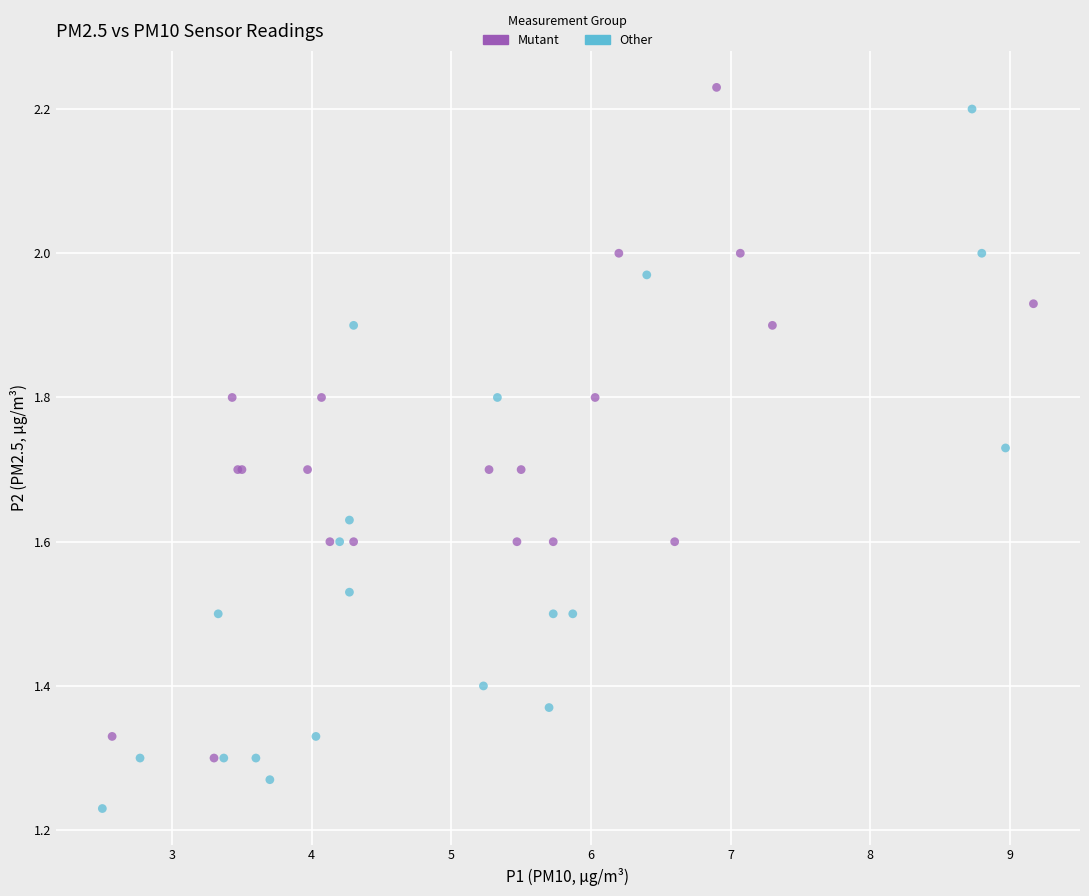

Which series contains the lowest Y value?

Other